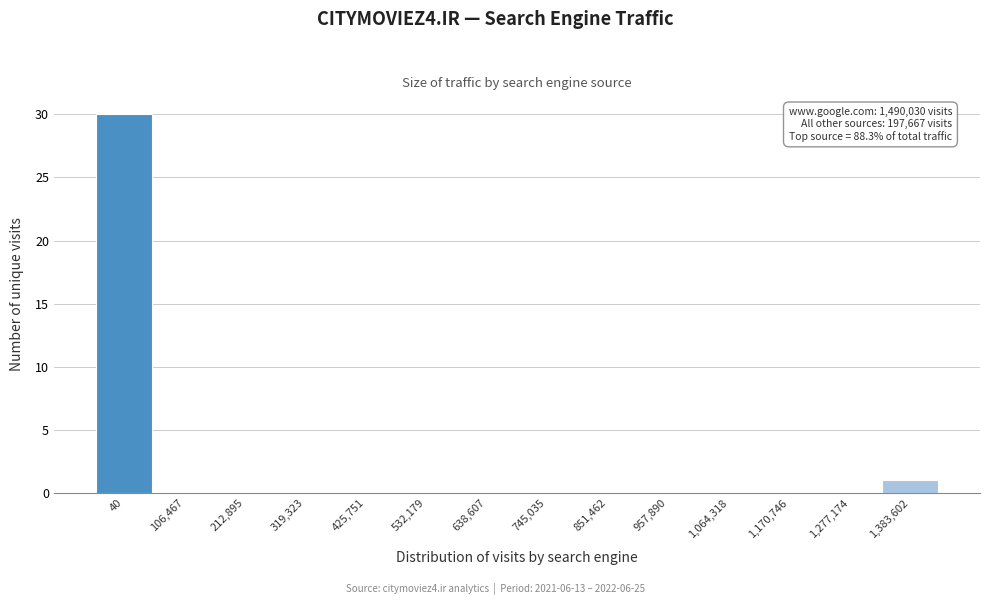

Reading left to right, transcribe all the data shown in this chart.

40=30	106,467=0	212,895=0	319,323=0	425,751=0	532,179=0	638,607=0	745,035=0	851,462=0	957,890=0	1,064,318=0	1,170,746=0	1,277,174=0	1,383,602=1